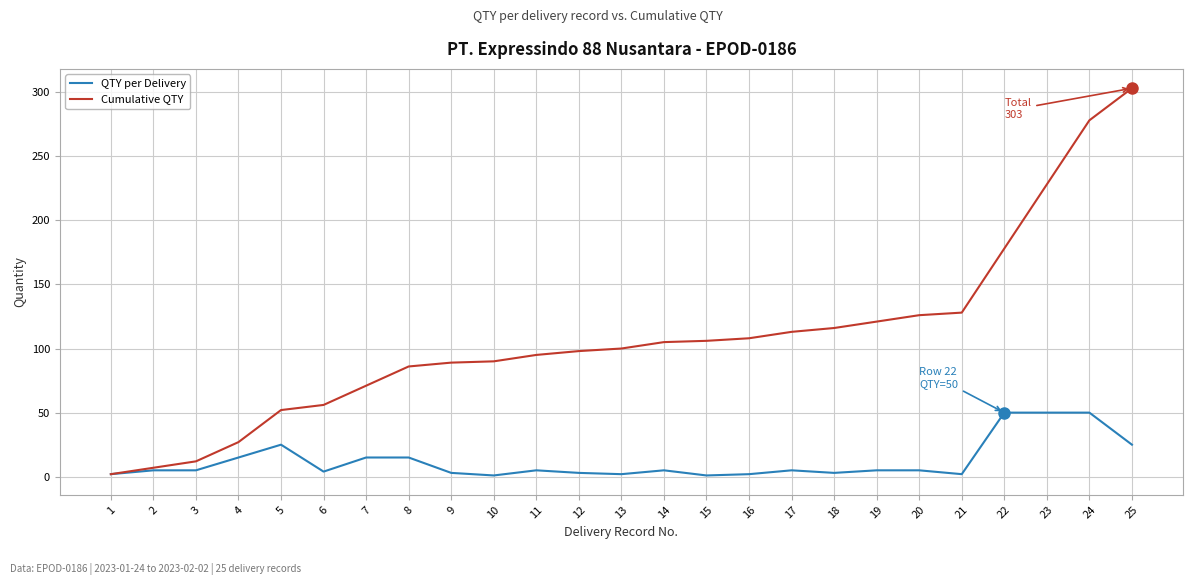

At which category does the chart reach its peak across all series?

25